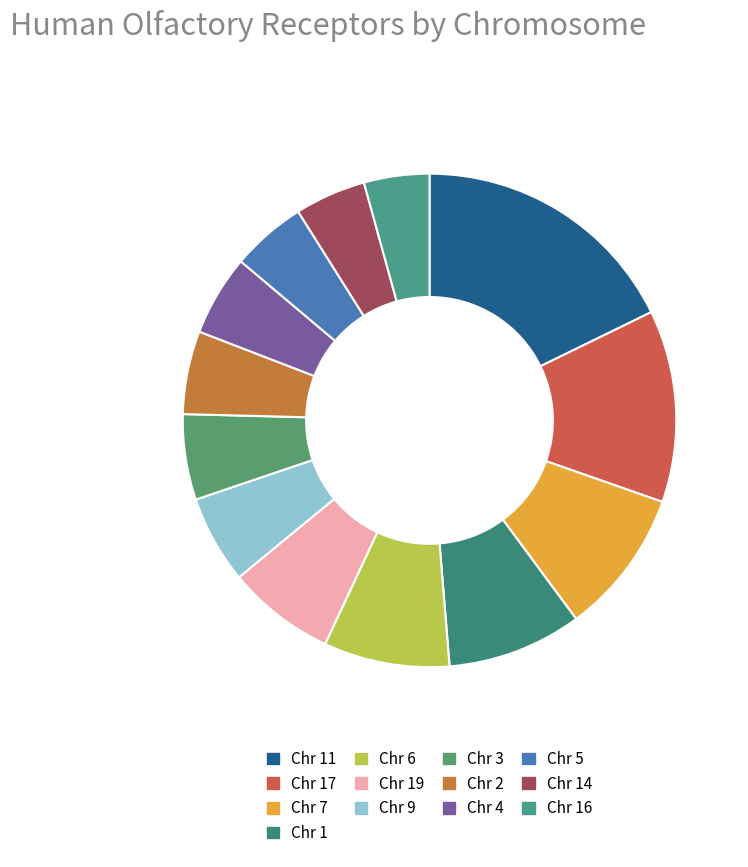

How many segments does this pie chart have?

13